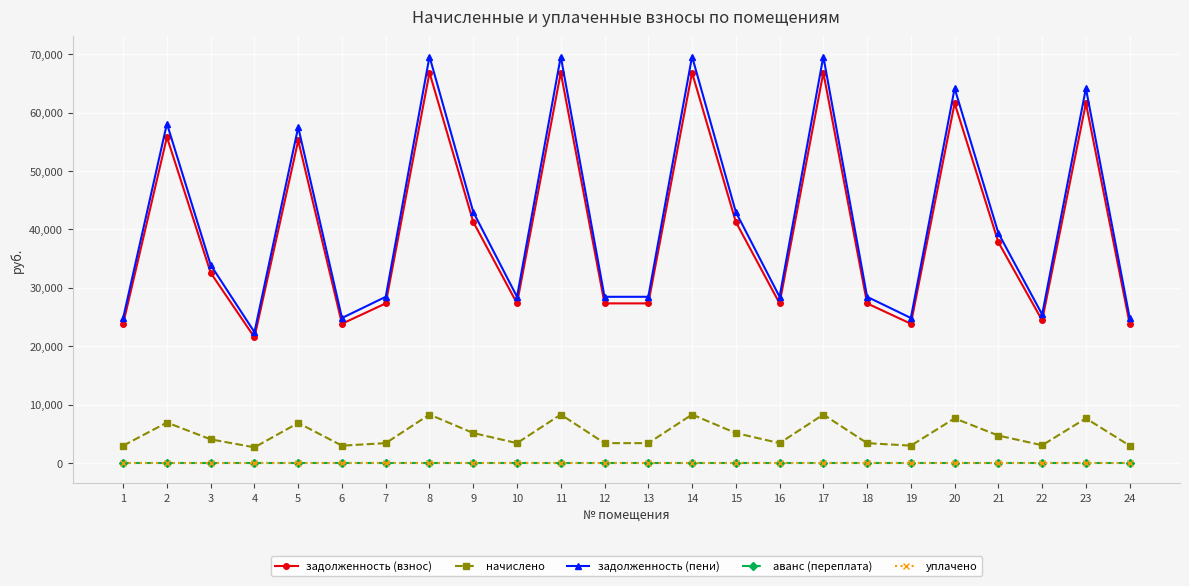

What is the sum of the задолженность (взнос) values at 3 and 24?

56384.2